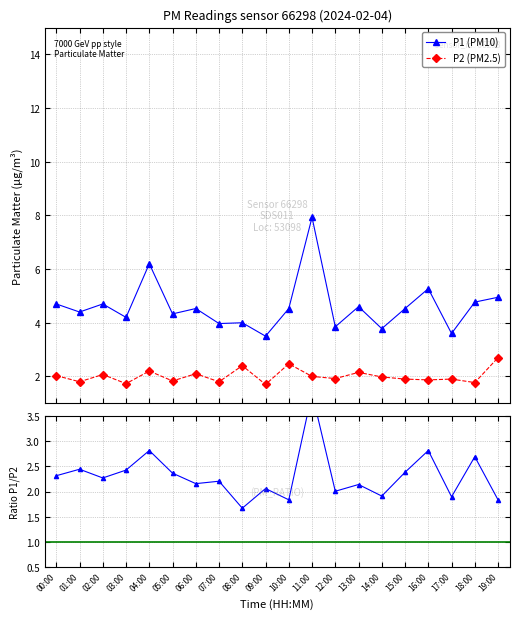

Which series has the largest range (max minus min)?

P1 (PM10)